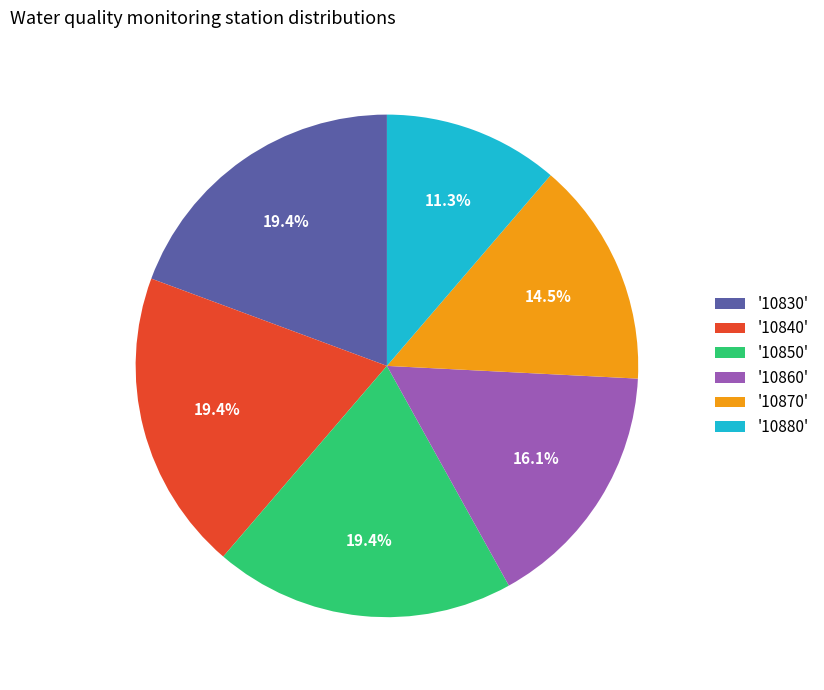

What is the ratio of the value at '10860' to the value at '10830'?

0.8